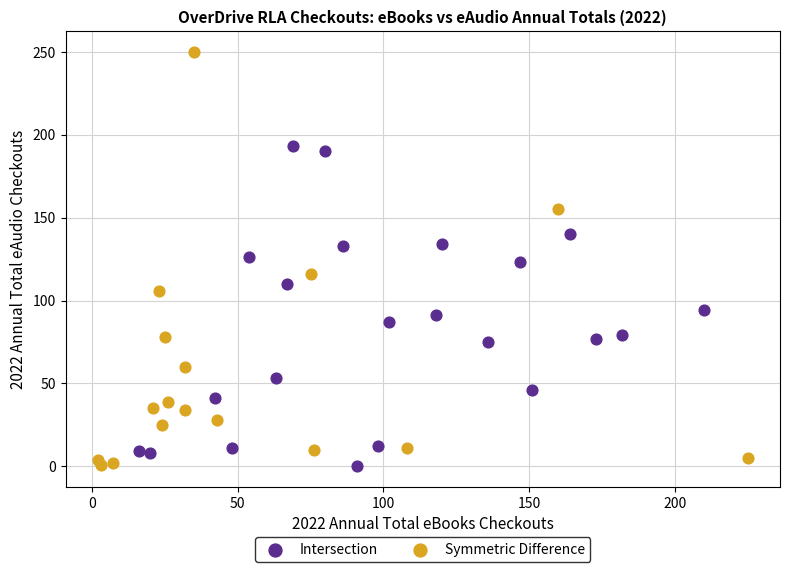

Which series has the widest spread of Y values?

Symmetric Difference